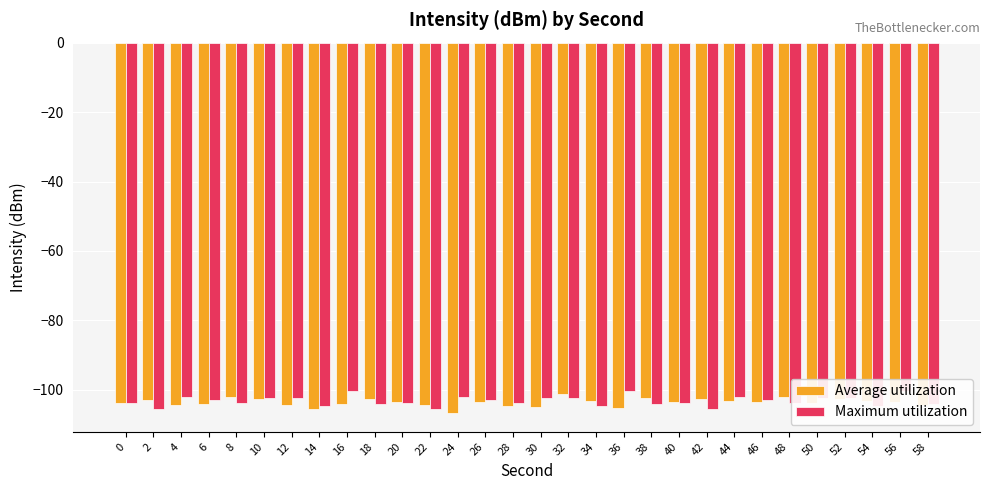

How many categories are shown in the chart?

30